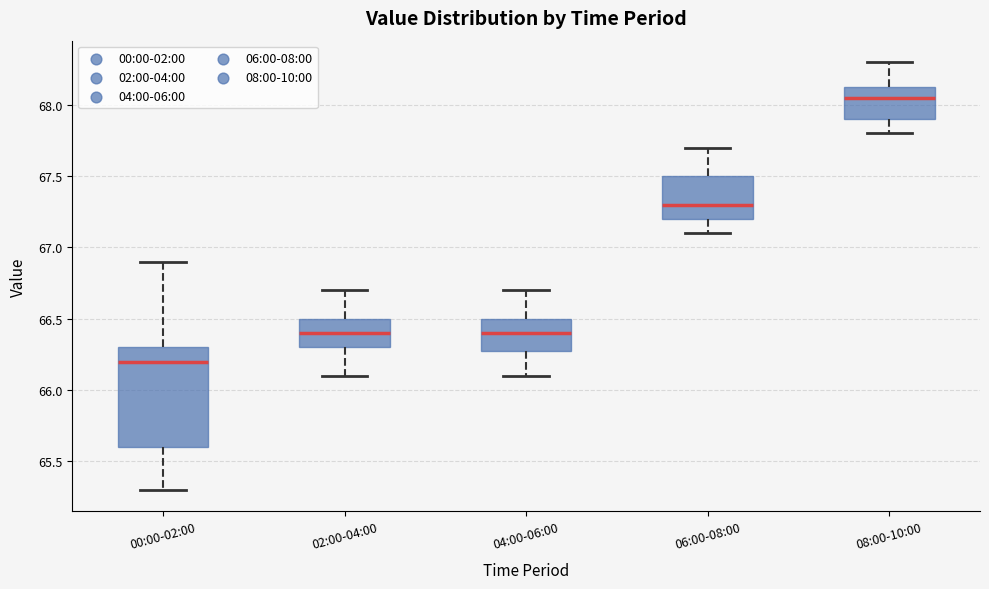

Reading left to right, transcribe this box plot: for each box, give where its median line is, the range the box spans, and where its two whiskers end, as read against the y-axis. The values are not printed on the chart, so give them approximately, as read against the axis.

00:00-02:00: median 66.20, box 65.60 to 66.30, whiskers 65.30 to 66.90
02:00-04:00: median 66.40, box 66.30 to 66.50, whiskers 66.10 to 66.70
04:00-06:00: median 66.40, box 66.30 to 66.50, whiskers 66.10 to 66.70
06:00-08:00: median 67.30, box 67.20 to 67.50, whiskers 67.10 to 67.70
08:00-10:00: median 68.05, box 67.90 to 68.15, whiskers 67.80 to 68.30